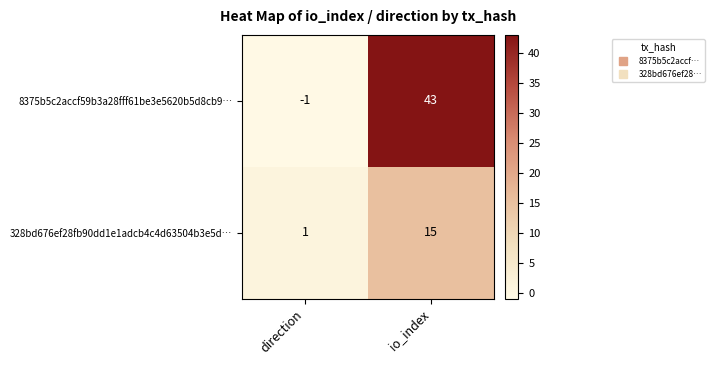

Is it true that 328bd676ef28fb90dd1e1adcb4c4d63504b3e5d… equals 1 at direction?

True